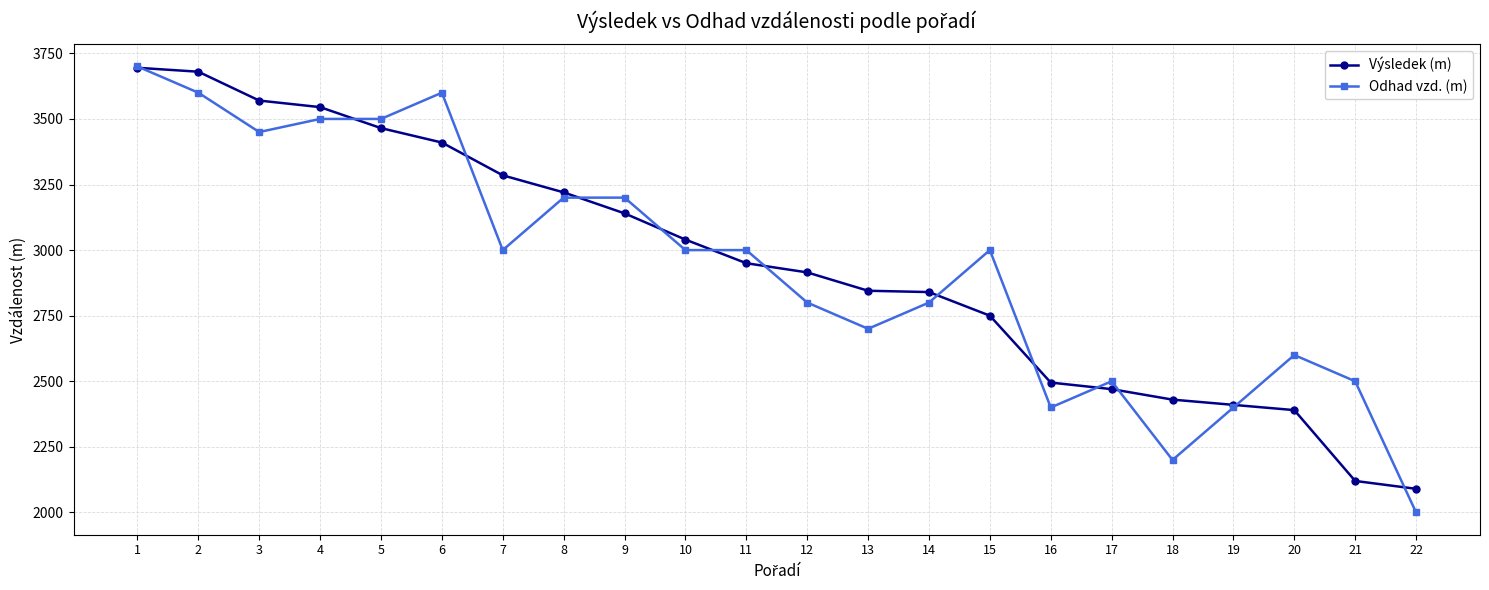

How many lines are shown in the chart?

2